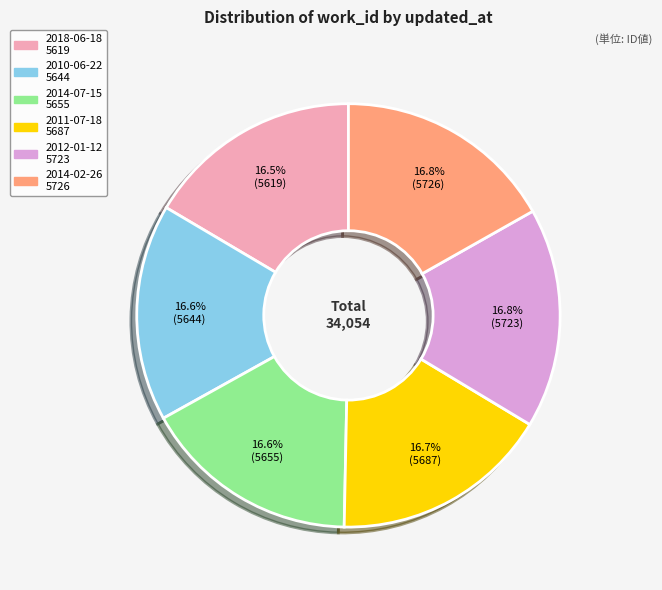

To the nearest percent, what is the combined percentage of 2012-01-12 and 2018-06-18?

33%